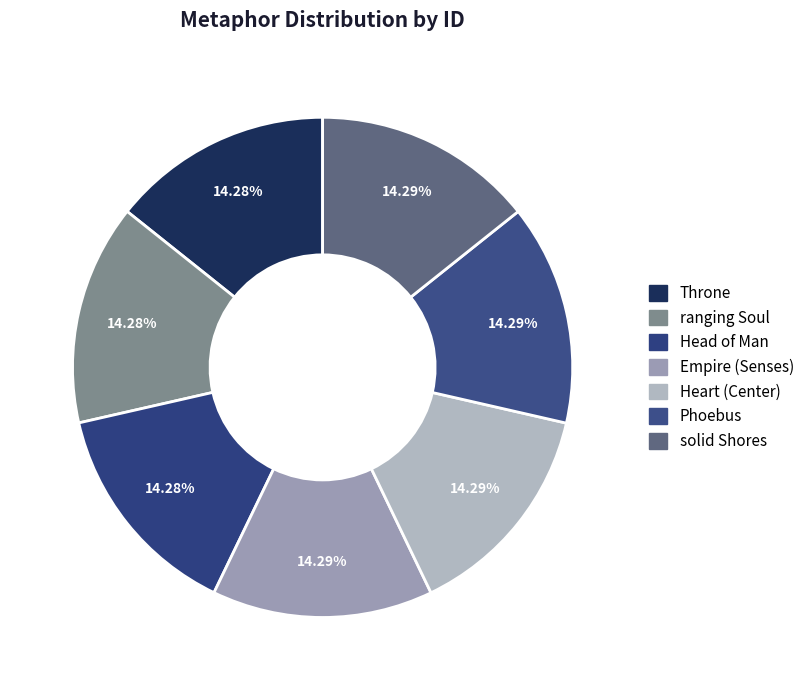

Is it true that Heart (Center) is 4% of the pie?

False